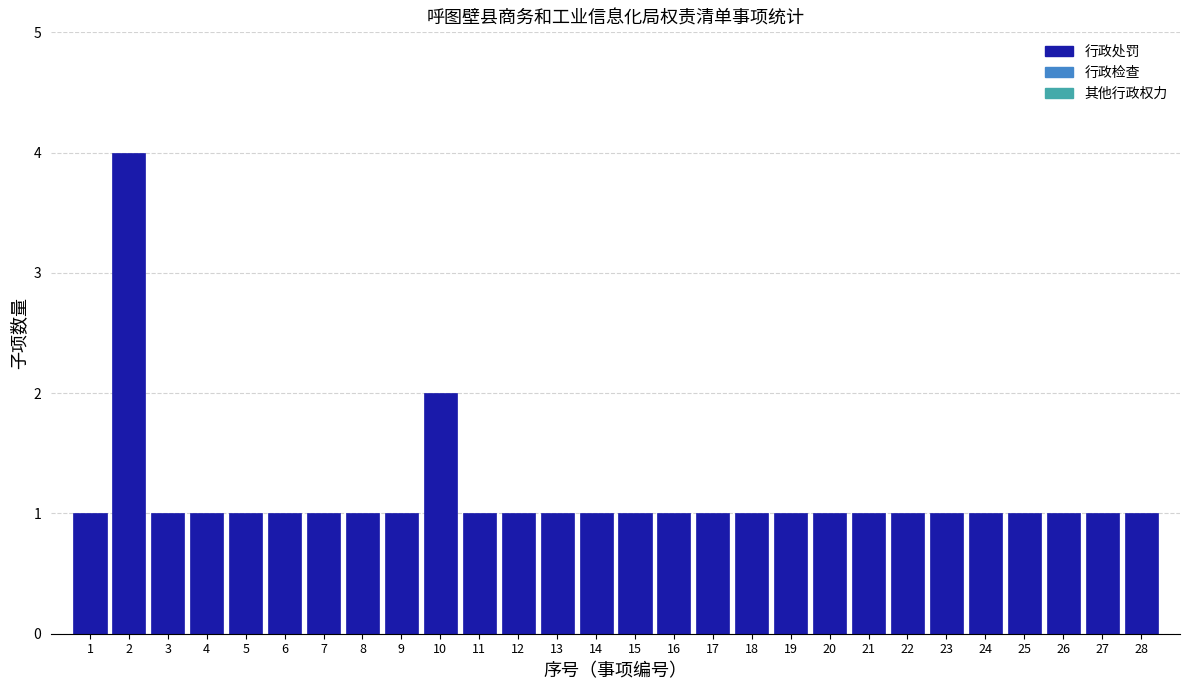

Reading right to left, what are all the values shown in this chart?

28=1	27=1	26=1	25=1	24=1	23=1	22=1	21=1	20=1	19=1	18=1	17=1	16=1	15=1	14=1	13=1	12=1	11=1	10=2	9=1	8=1	7=1	6=1	5=1	4=1	3=1	2=4	1=1